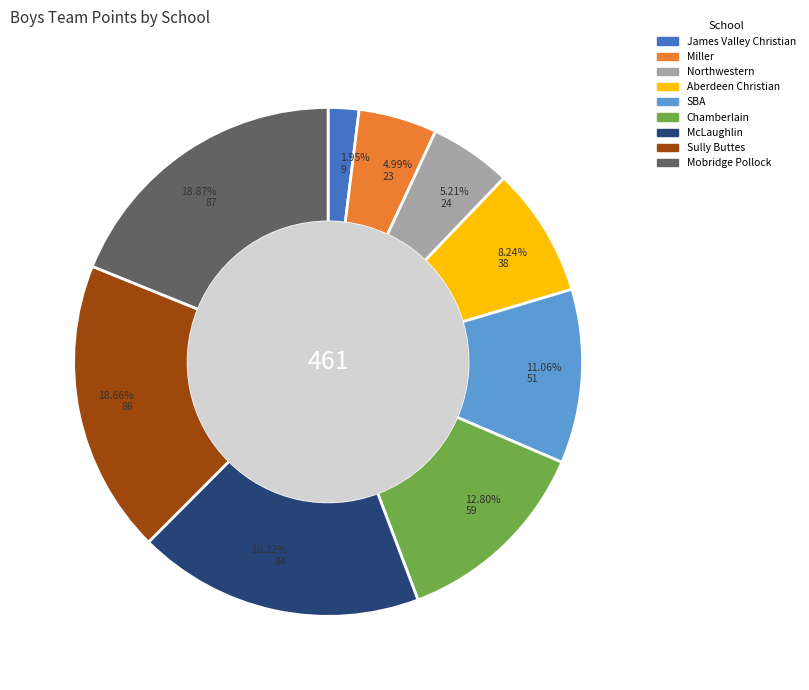

How many slices are in this pie chart?

9